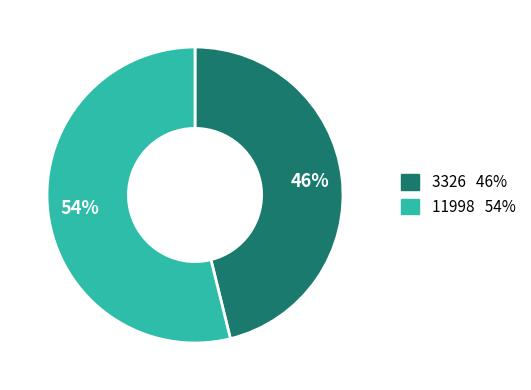

The 11998 slice represents 48% of the pie. True or false?

False